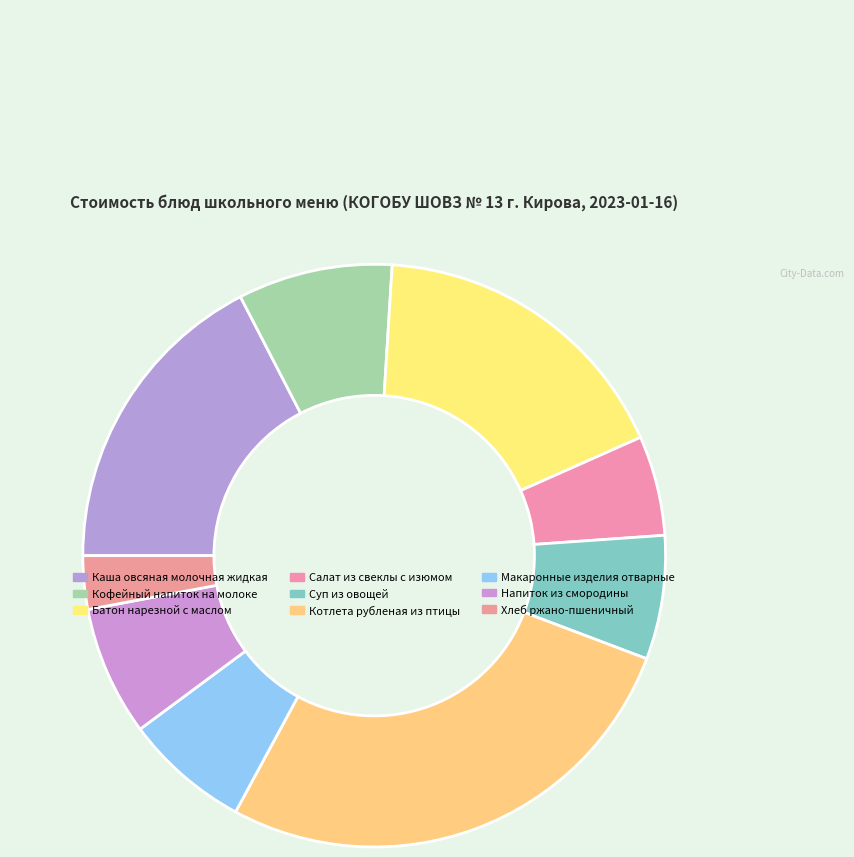

How many segments does this pie chart have?

9